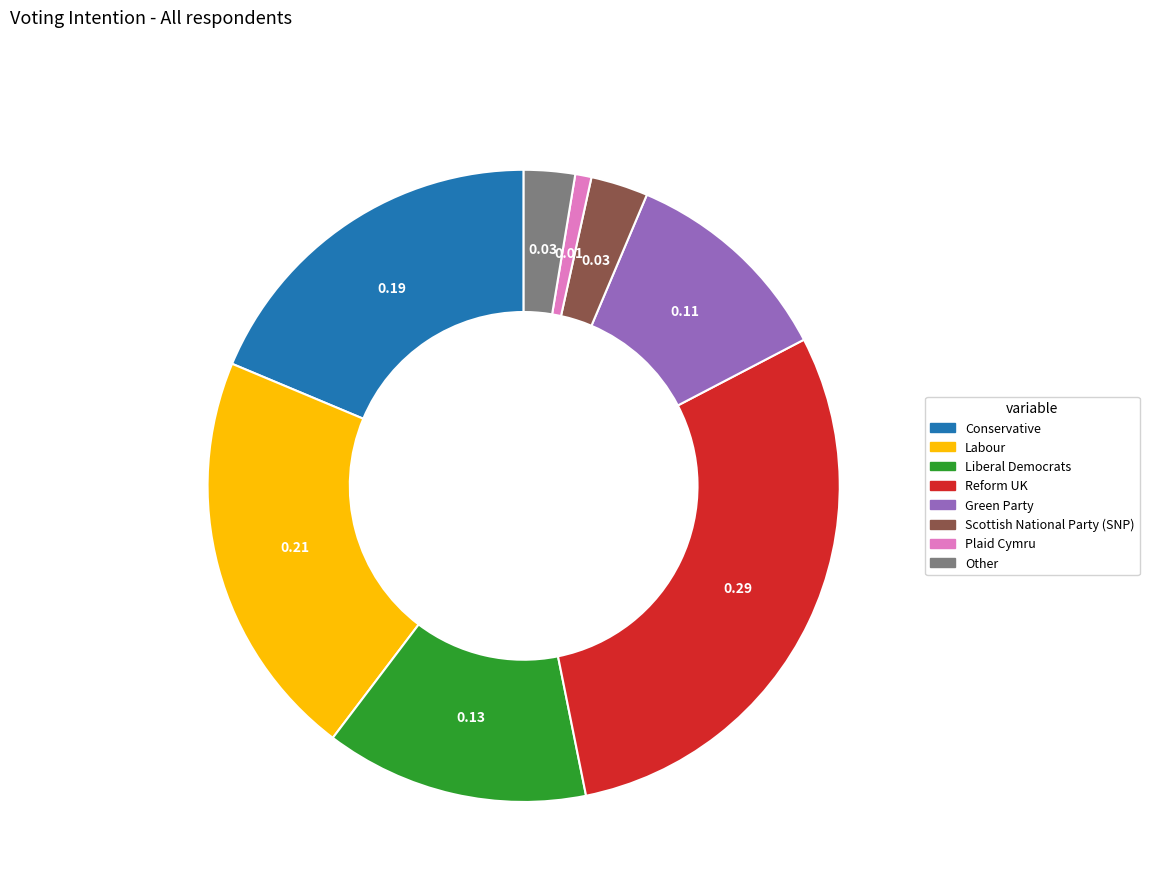

Which has a higher value, Green Party or Labour?

Labour